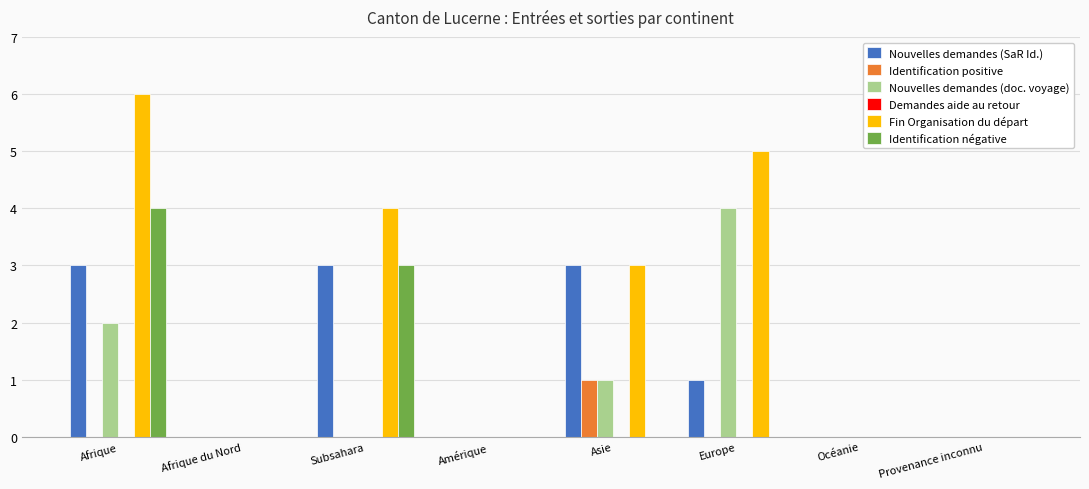

What value does the Nouvelles demandes (SaR Id.) series have at Asie?

3